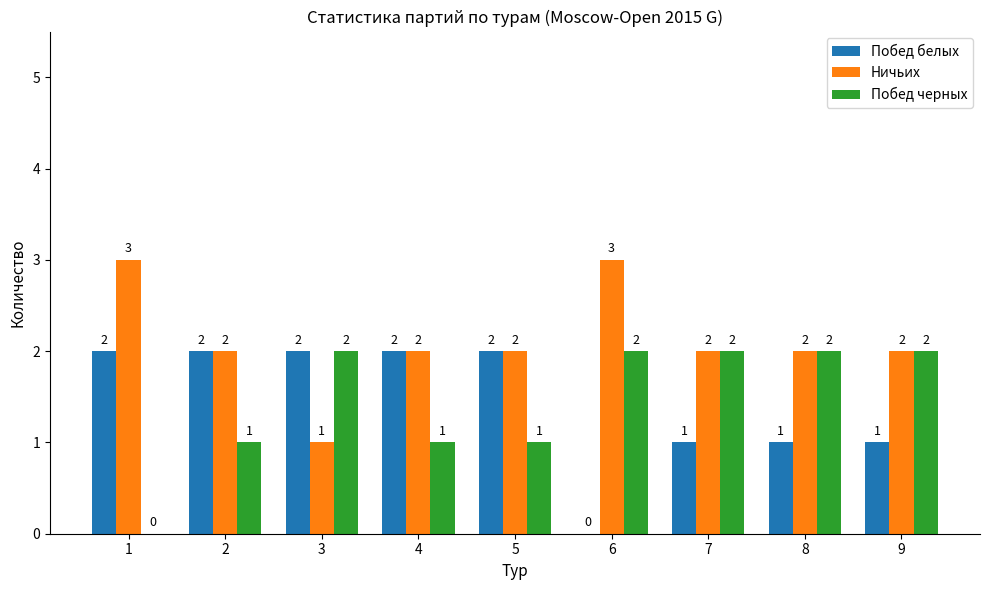

Is it true that Побед белых equals 2 at 2?

True